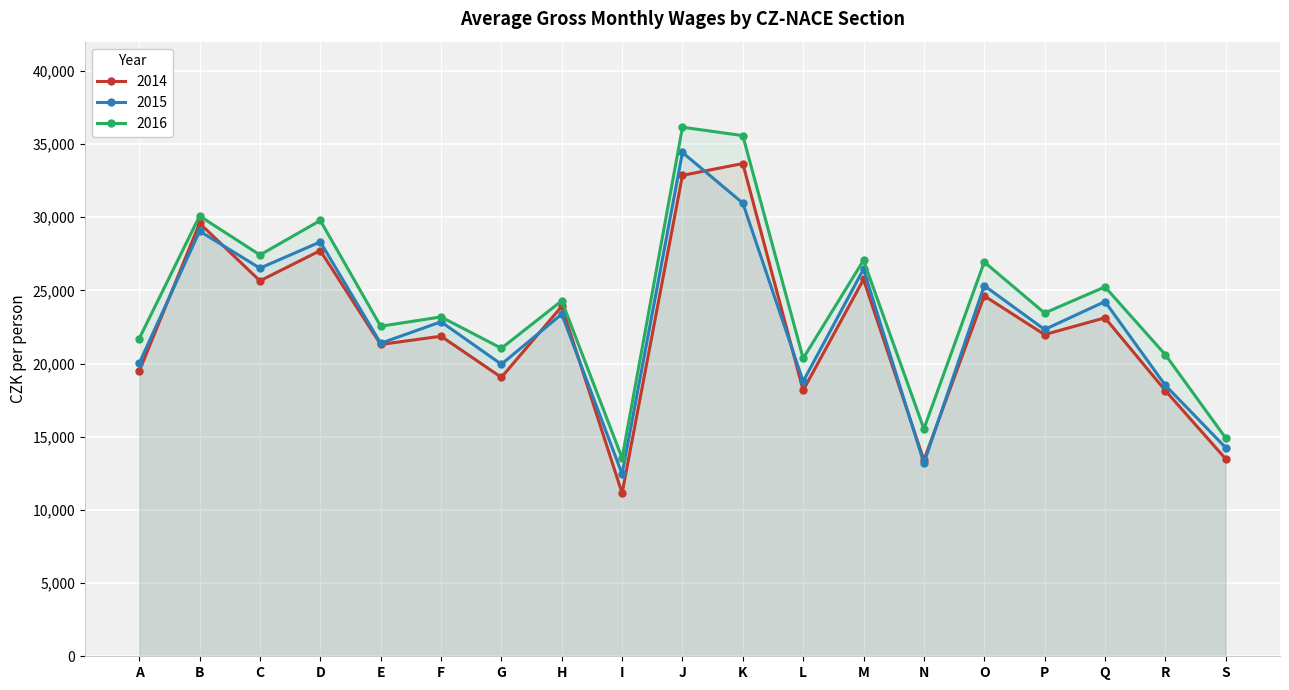

What are all the series names shown in the legend?

2014, 2015, 2016